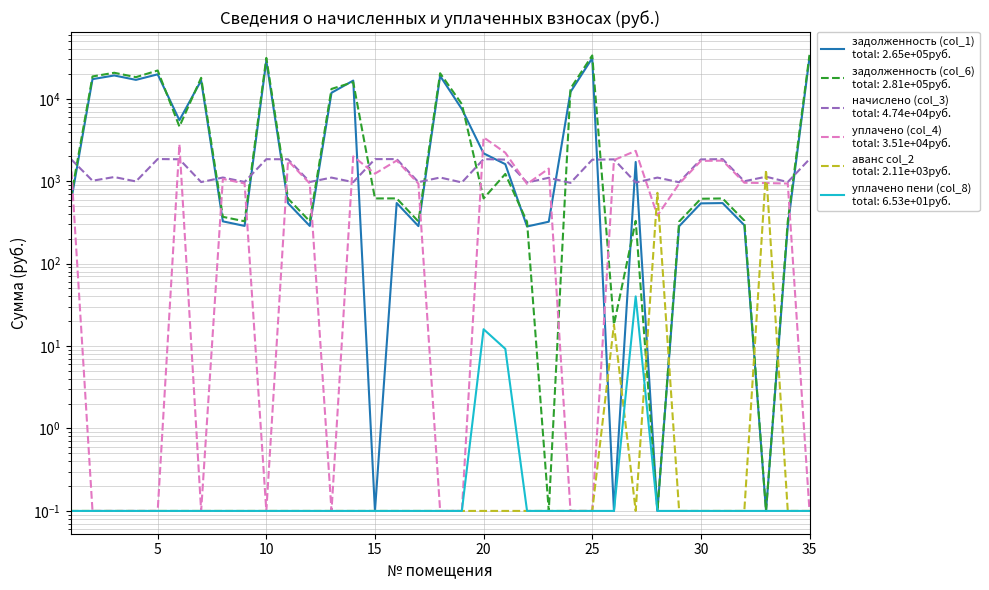

Rank the series by their maximum value, from lowest to highest.

уплачено пени (col_8), аванс col_2, начислено (col_3), уплачено (col_4), задолженность (col_1), задолженность (col_6)